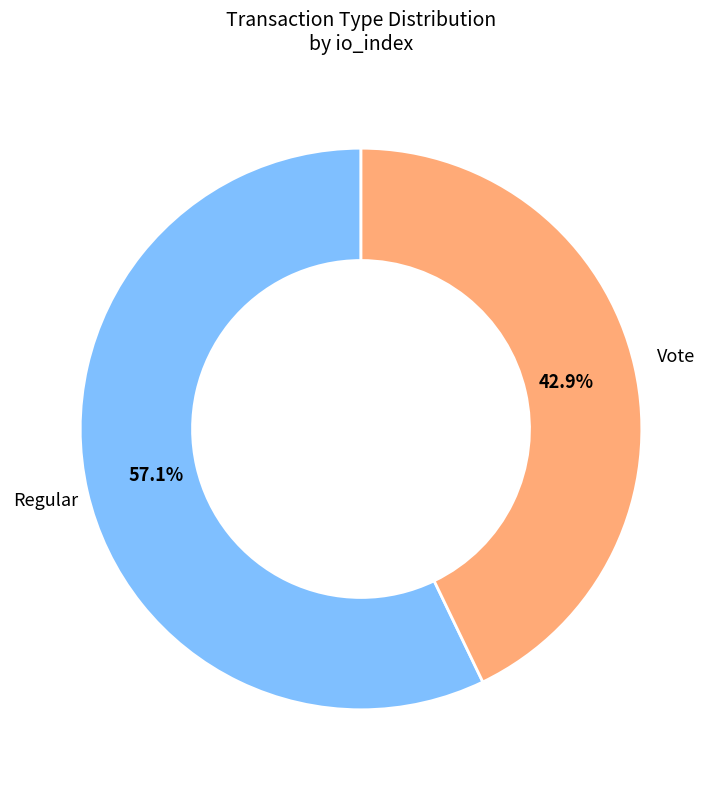

Is there any slice that represents more than half of the pie?

Yes